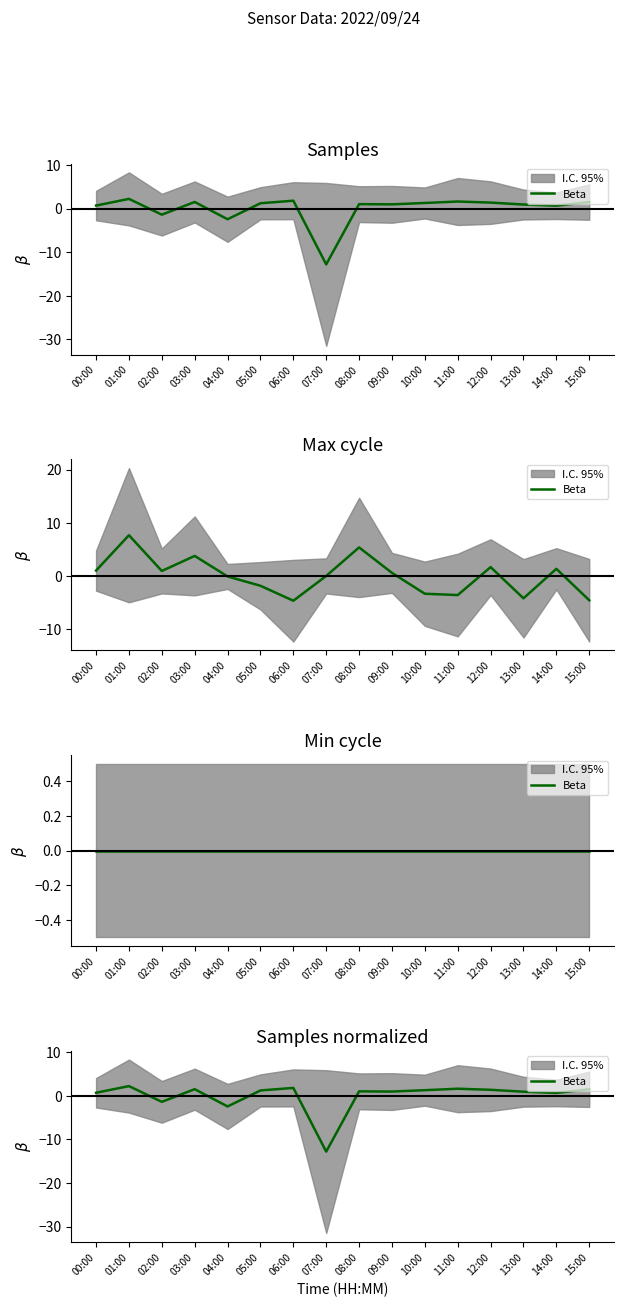

How many points are lower than both their immediate neighbors (excluding endpoints)?

5